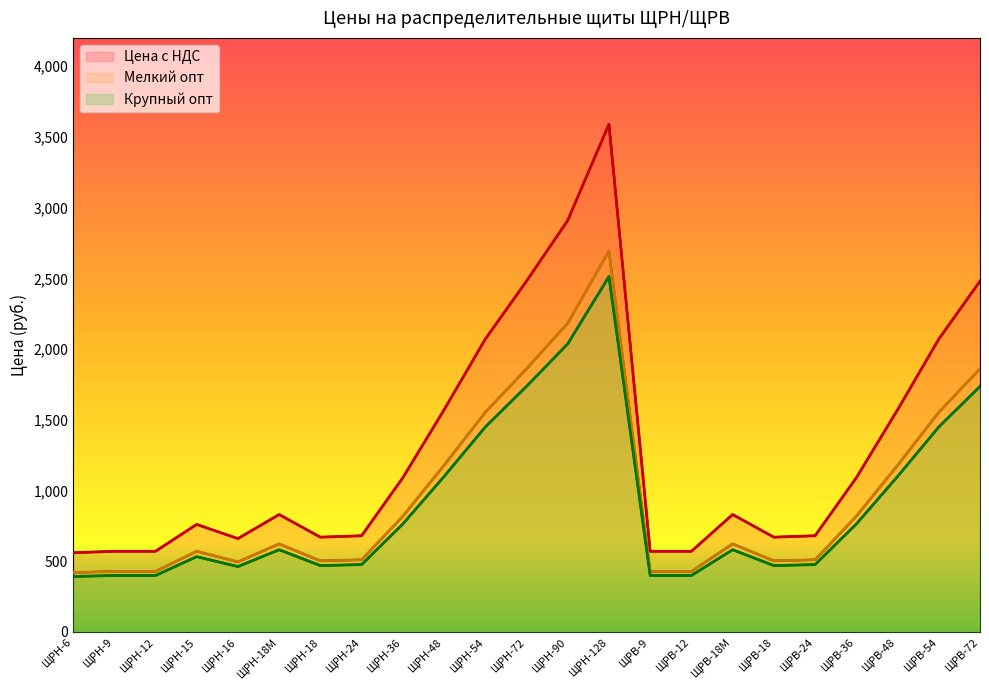

What is the greatest value displayed?

3590.0